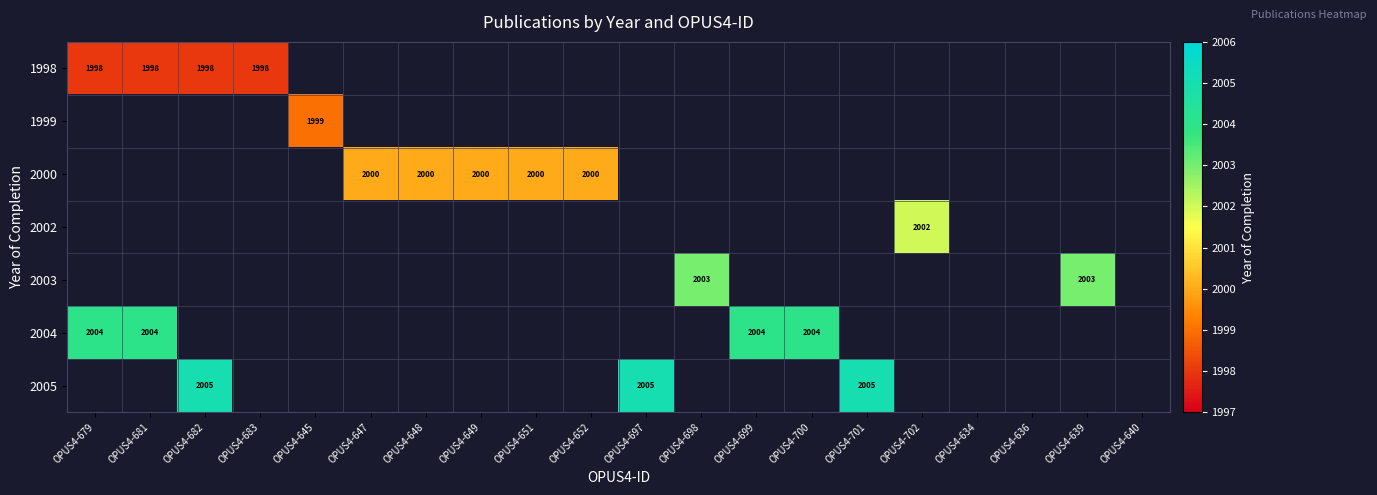

Is it true that 2005 equals 2005.0 at OPUS4-697?

True